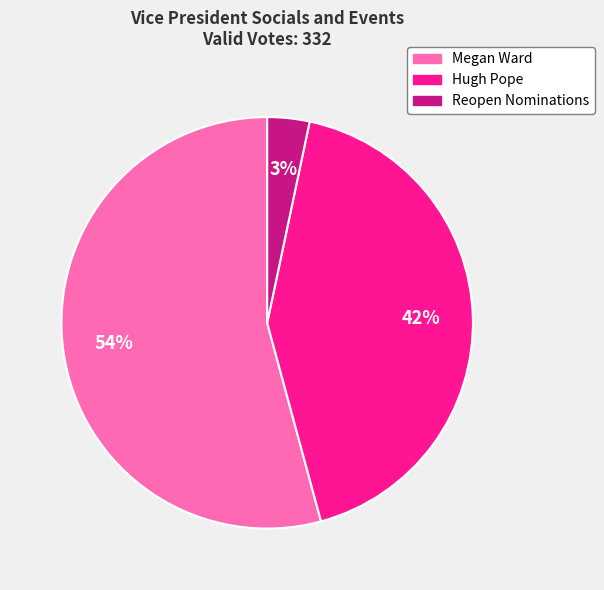

Between Megan Ward and Hugh Pope, which is larger?

Megan Ward